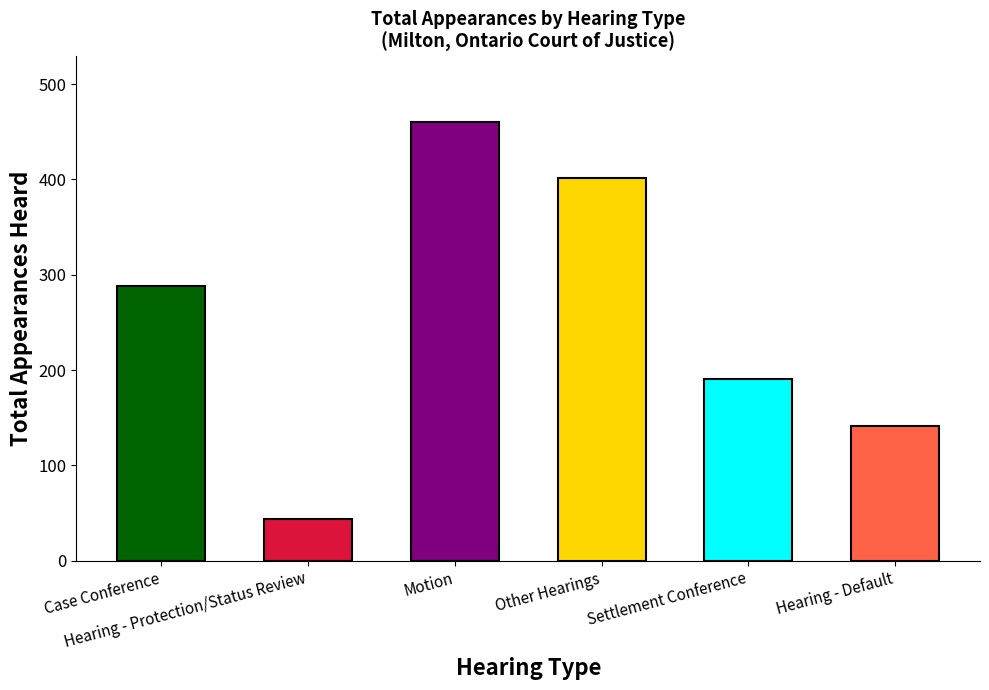

What is the value of the 6th bar from the left?

141